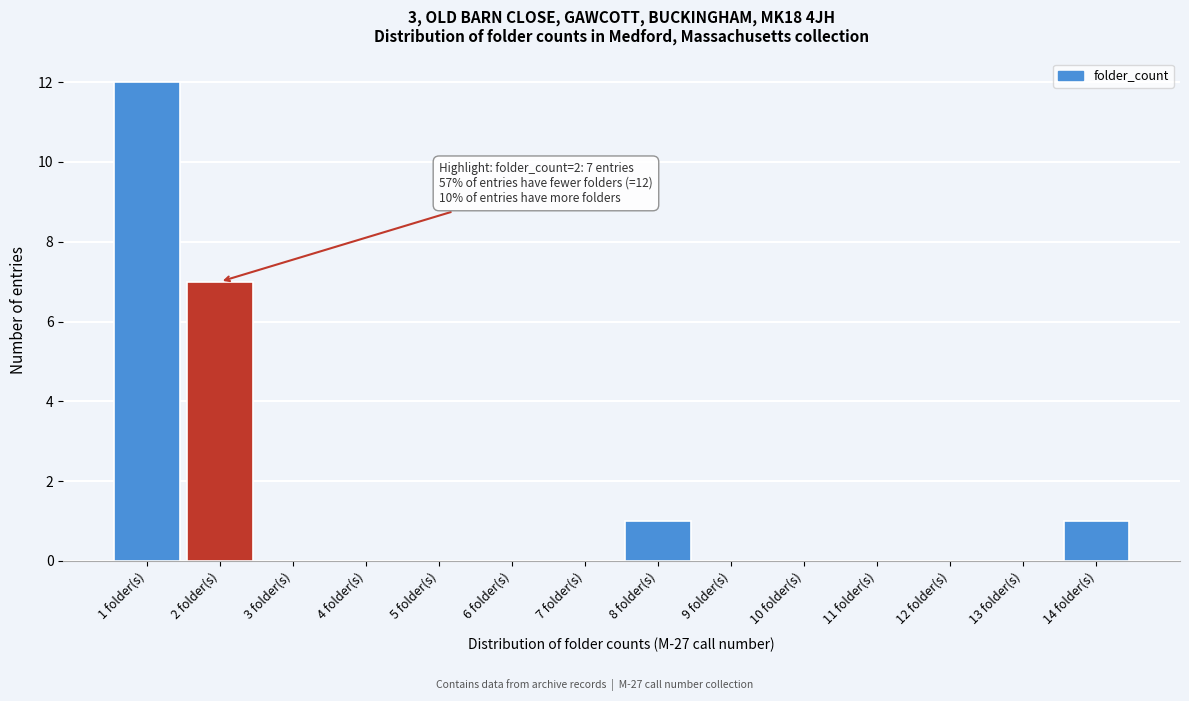

Reading right to left, extract all data points from this chart.

14 folder(s)=1	13 folder(s)=0	12 folder(s)=0	11 folder(s)=0	10 folder(s)=0	9 folder(s)=0	8 folder(s)=1	7 folder(s)=0	6 folder(s)=0	5 folder(s)=0	4 folder(s)=0	3 folder(s)=0	2 folder(s)=7	1 folder(s)=12